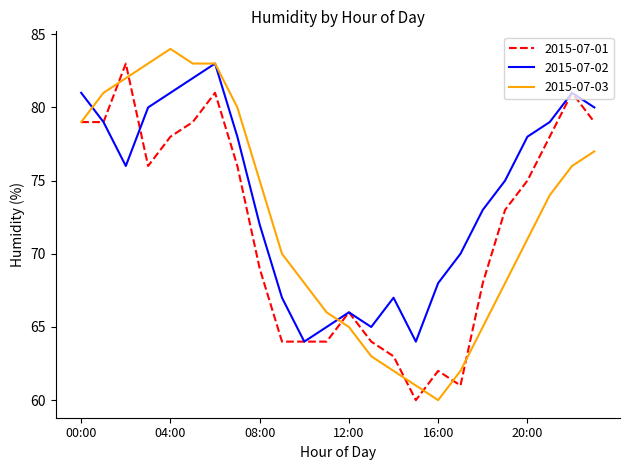

What is the highest value of the 2015-07-01 series?

83